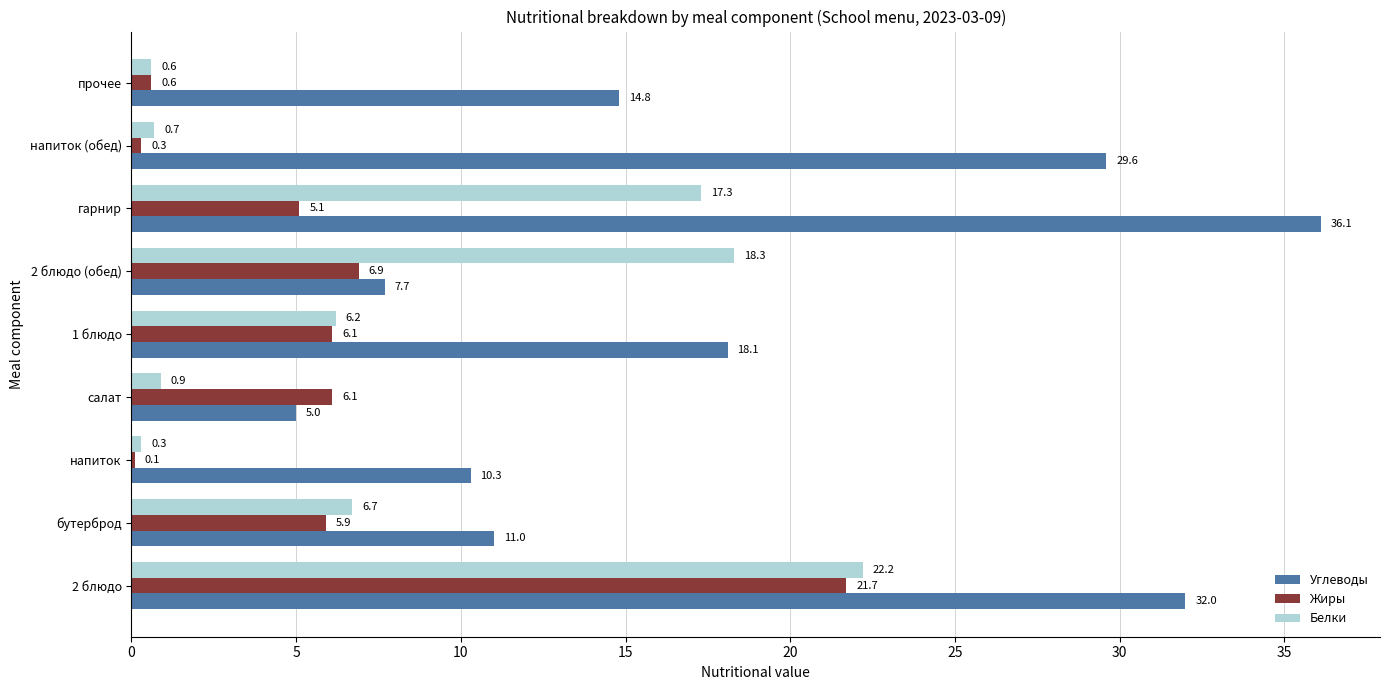

Between 1 блюдо and напиток (обед), which series saw the biggest shift?

Углеводы